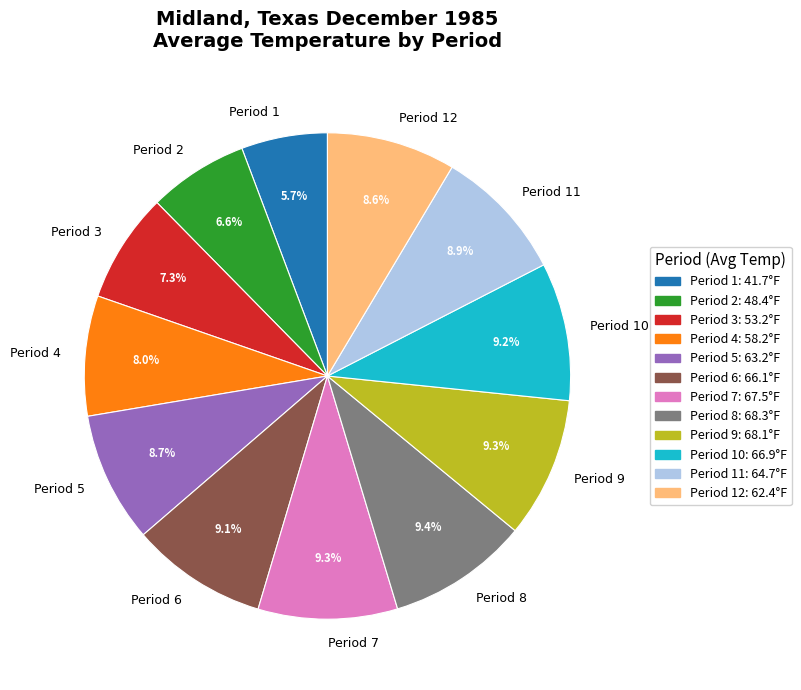

To the nearest percent, what is the average slice percentage?

8%